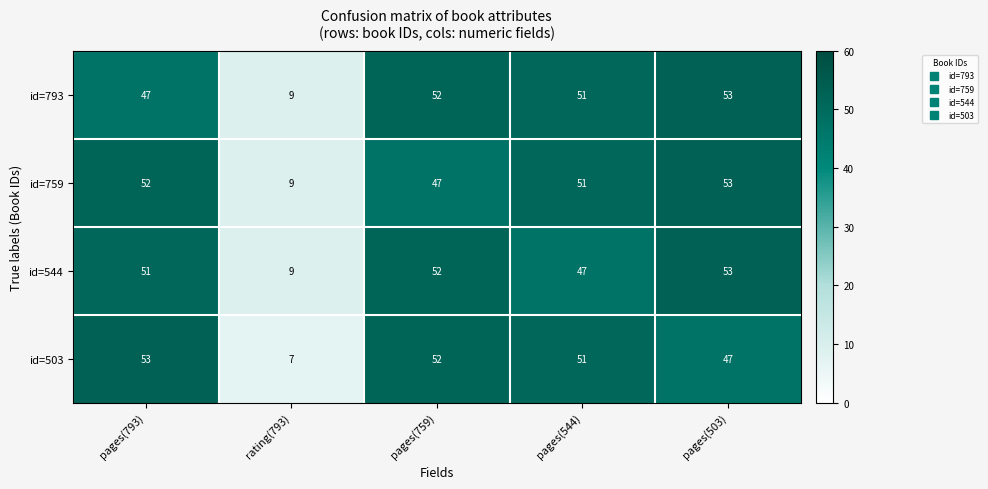

Reading right to left, transcribe all the data shown in this chart.

id=793: 53	51	52	9	47
id=759: 53	51	47	9	52
id=544: 53	47	52	9	51
id=503: 47	51	52	7	53